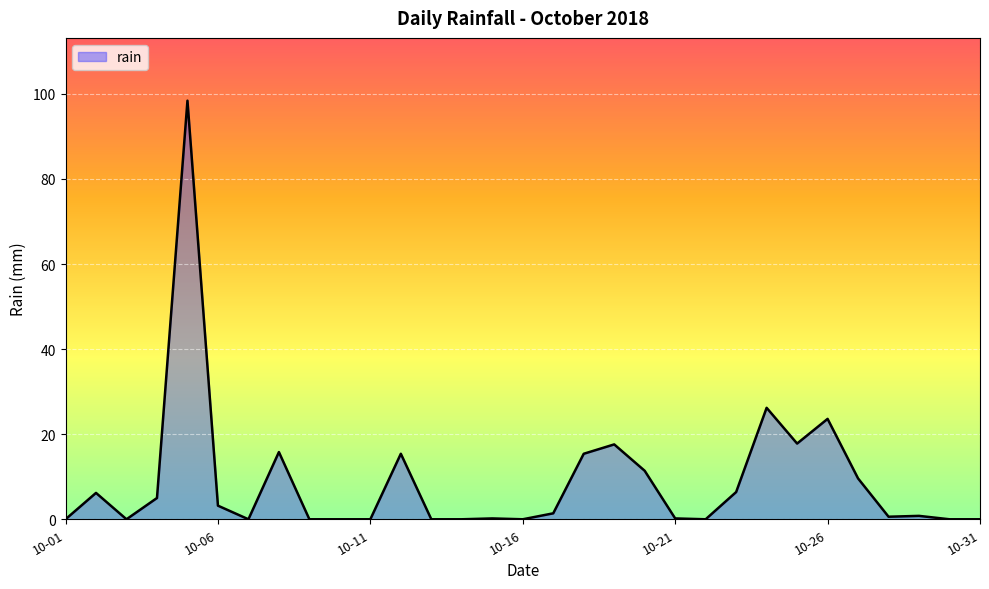

What is the greatest value displayed?

98.4